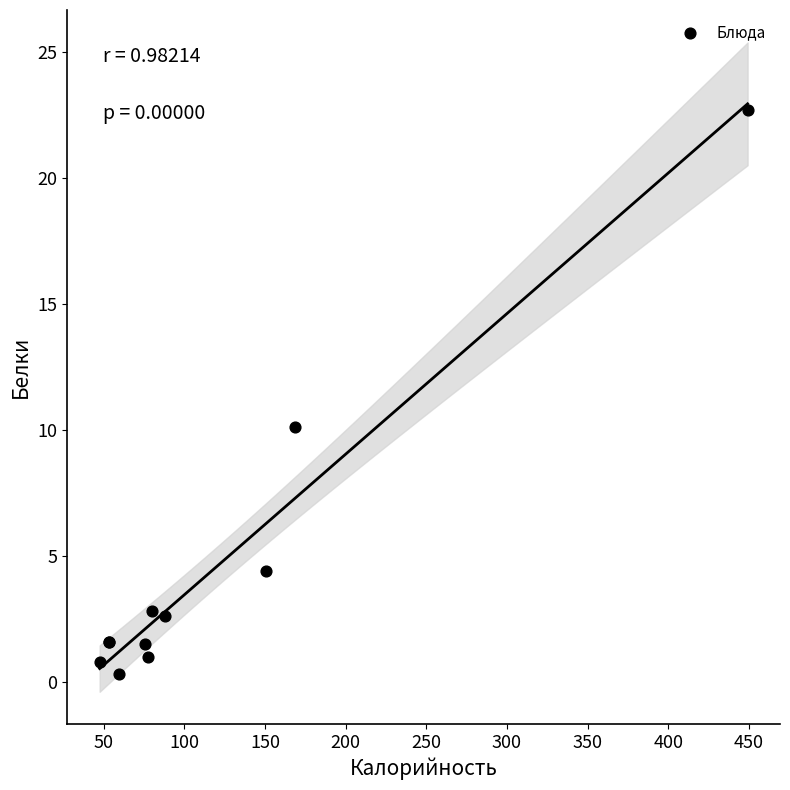

What Y value in the scatter plot is closest to 11?

10.1